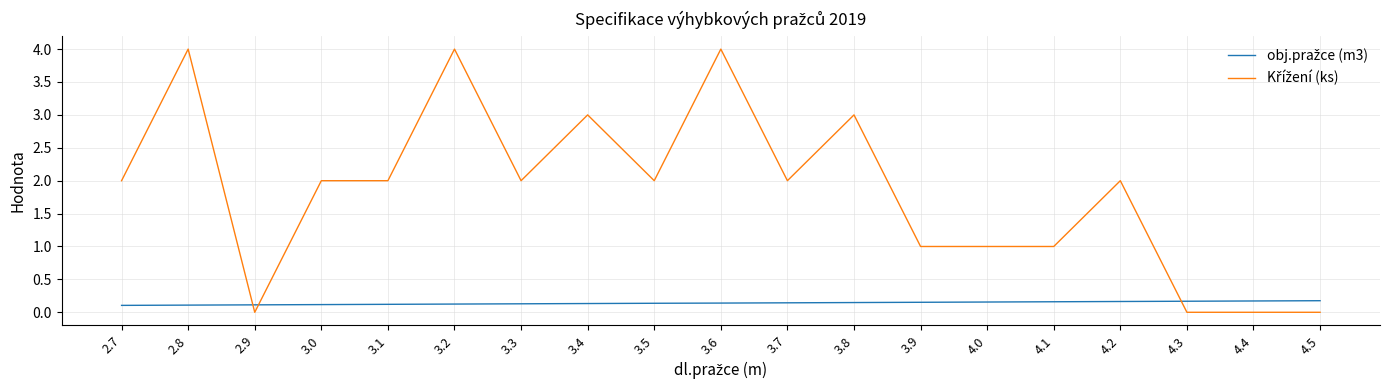

What is the maximum value shown in the chart?

4.0